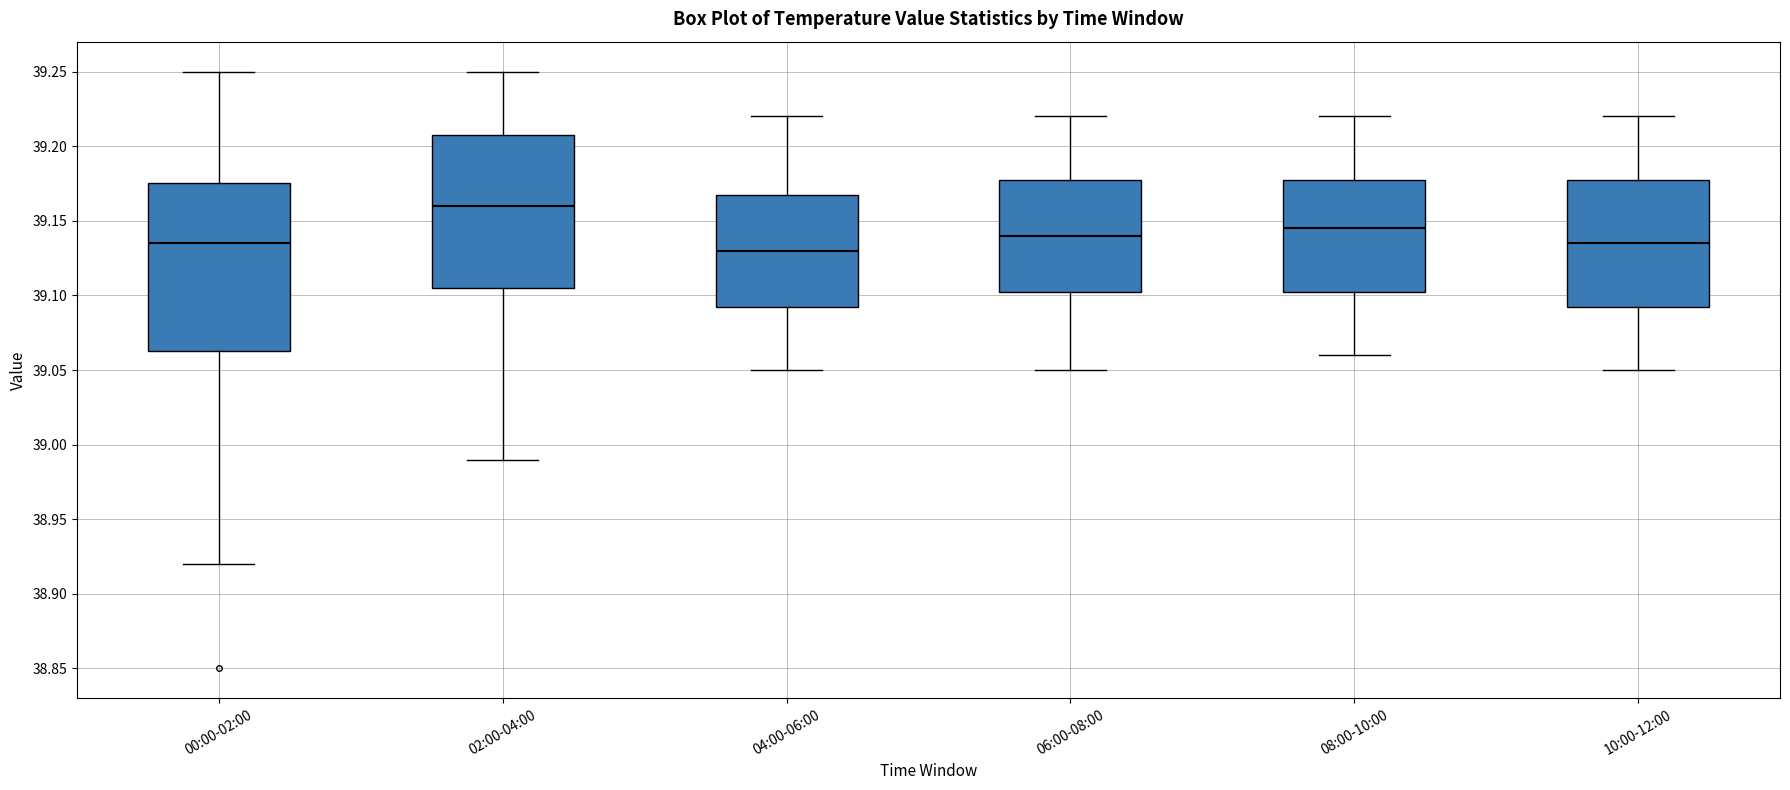

Comparing the boxes themselves (not the whiskers), which one is the tallest?

00:00-02:00